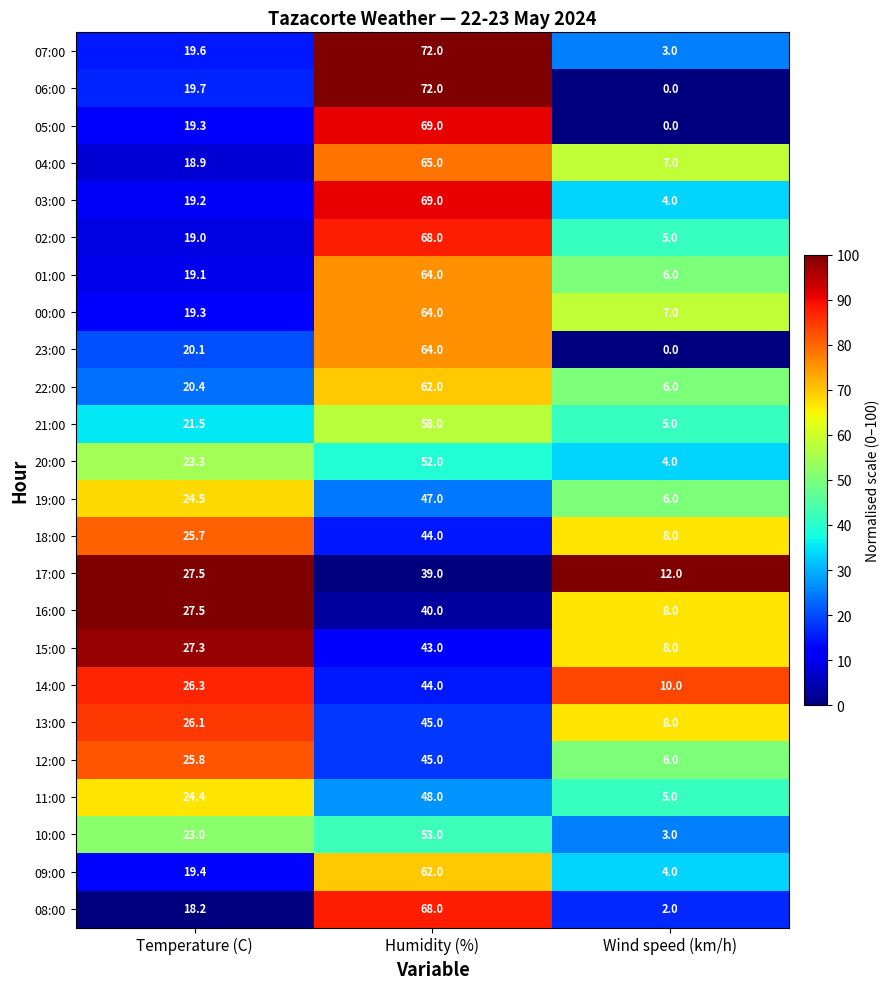

Which category has the highest value in the 08:00 series?

Humidity (%)